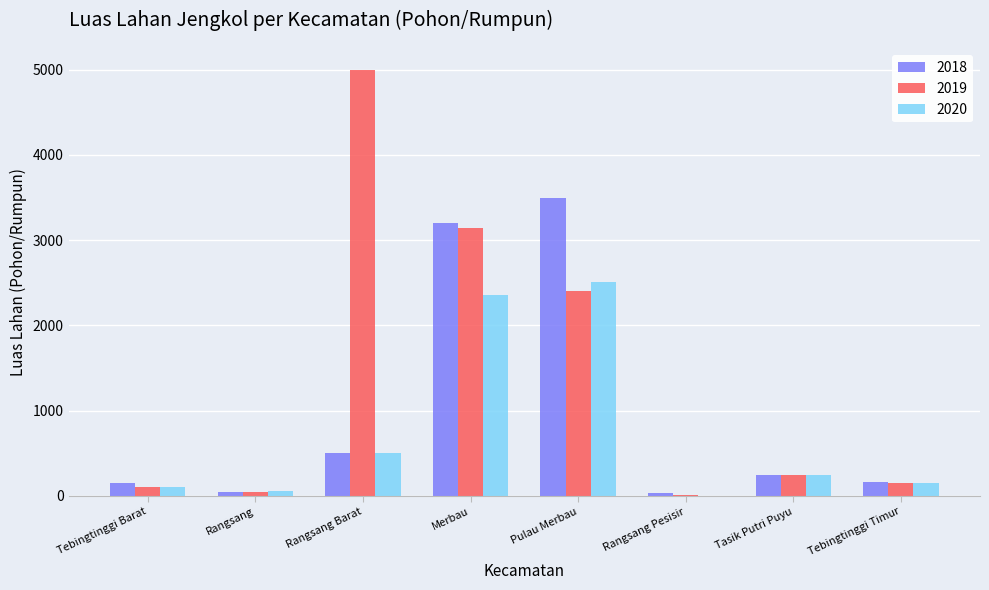

Which series has the largest total across all categories?

2019